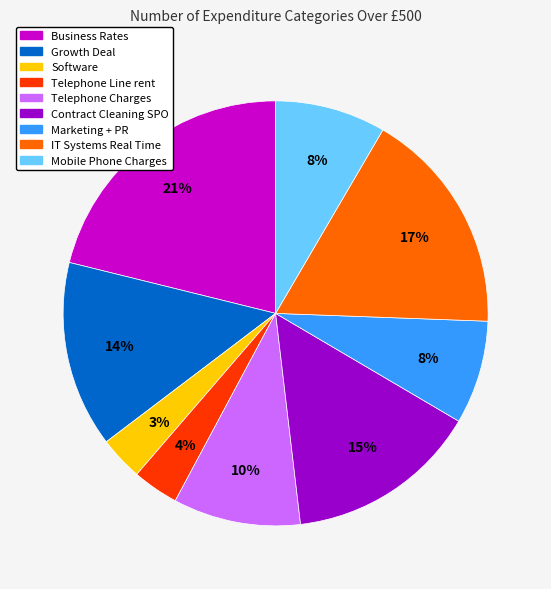

Combined, do Telephone Charges and Business Rates account for over 50%?

No